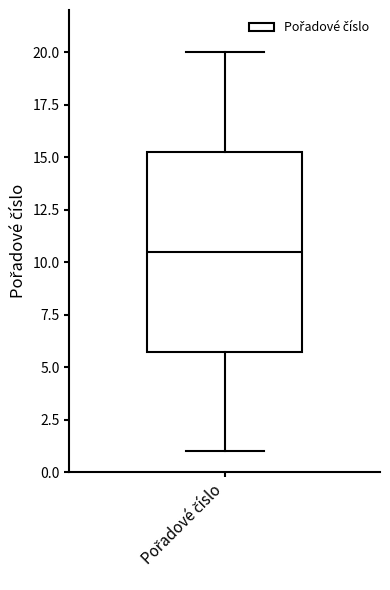

Read this box plot against the y-axis: the position of the median line, the range covered by the box, and the ends of both whiskers. The values are not printed on the chart, so give them approximately, as read against the axis.

median 10.5, box 6.0 to 15.5, whiskers 1.0 to 20.0